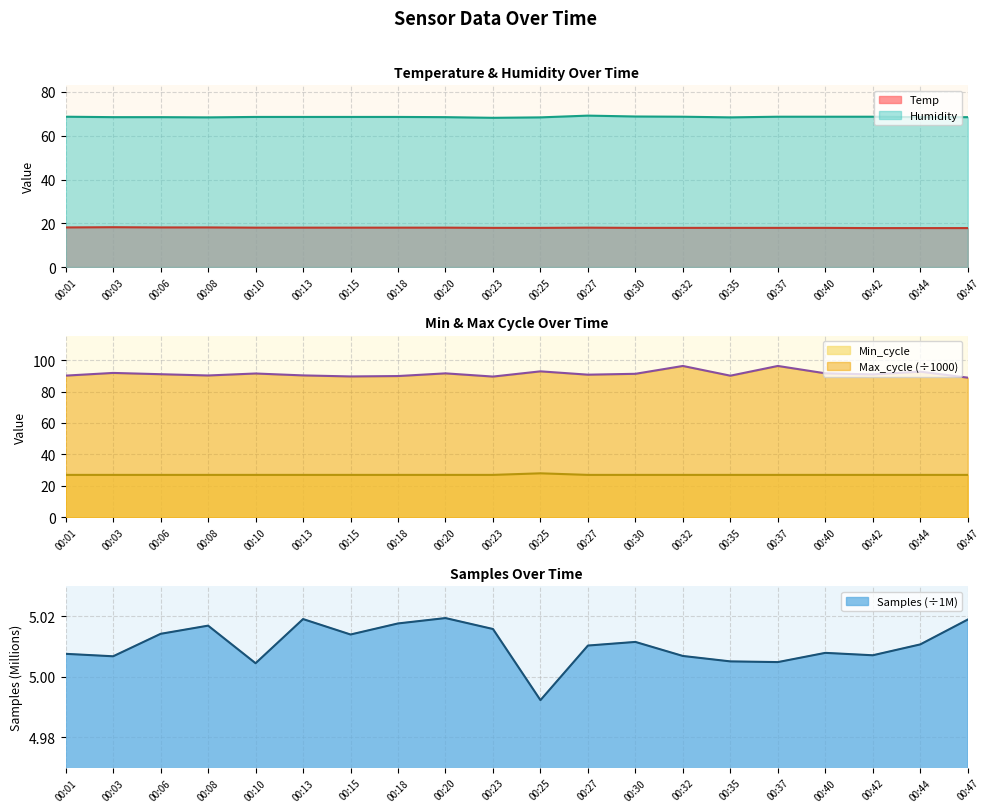

Where is the first local minimum for Max_cycle?

00:08